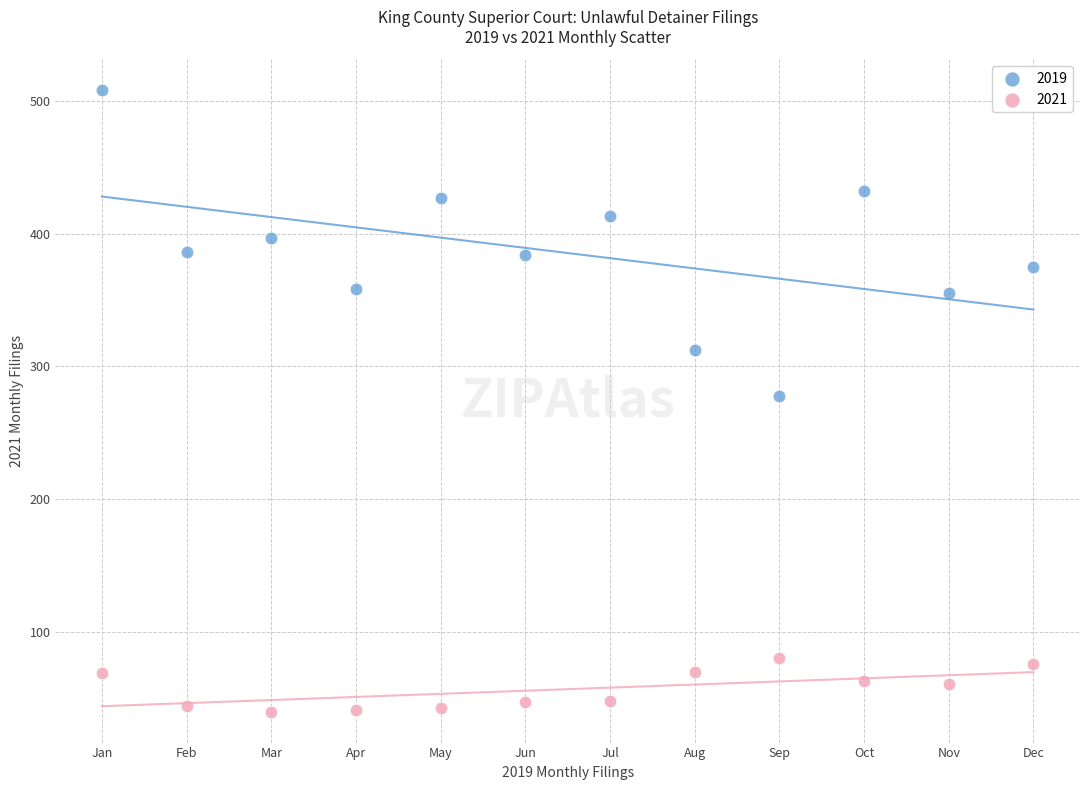

Across all data points, what is the range of Y values (max minus min)?

468